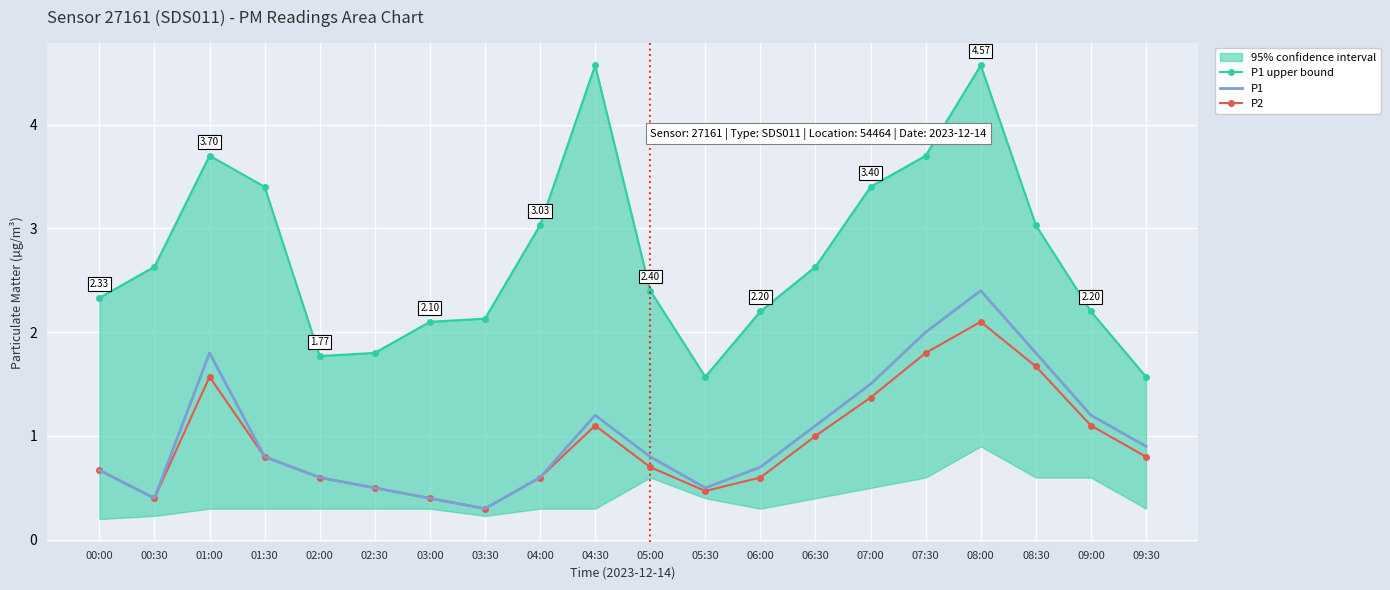

What is the value of the P1 point at the 8th from the left?

0.3